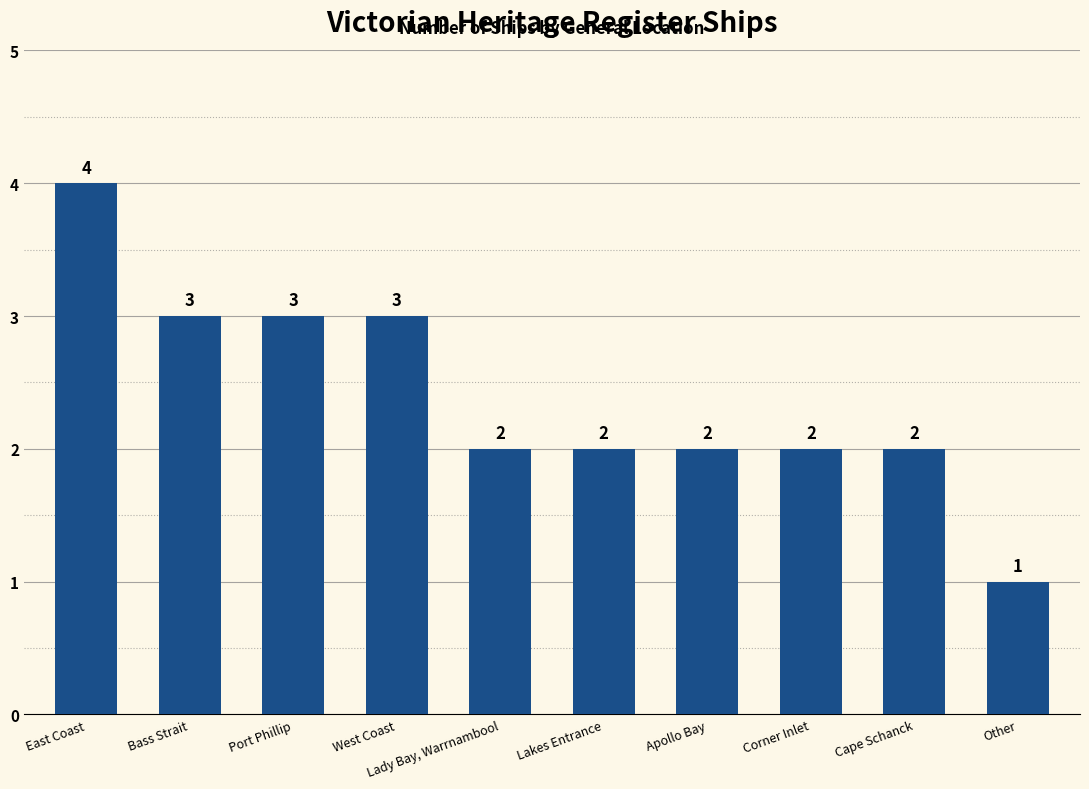

What is the minimum value shown in the chart?

1